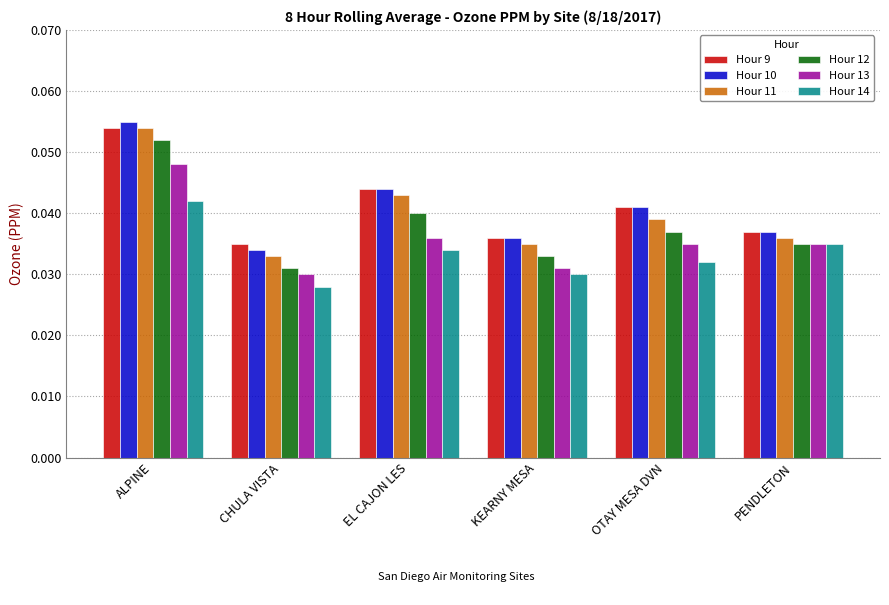

How many Hour 10 values are between 0 and 1?

6